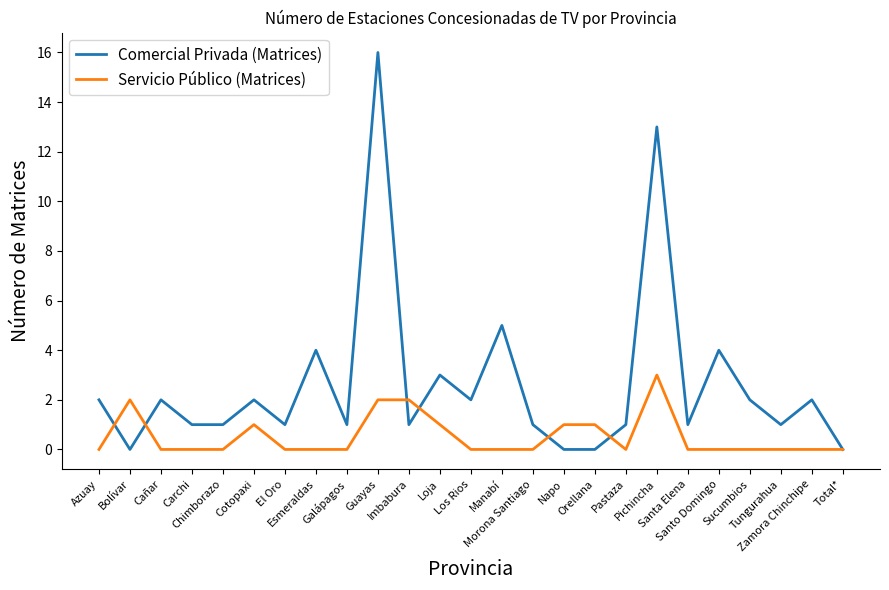

Which series has the largest total across all categories?

Comercial Privada (Matrices)